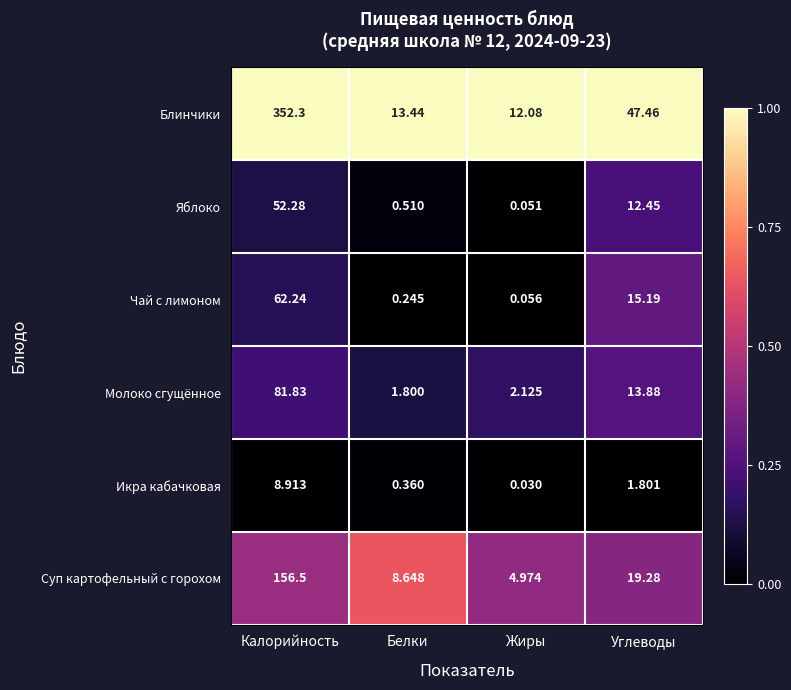

At which label is Икра кабачковая closest to 4?

Углеводы